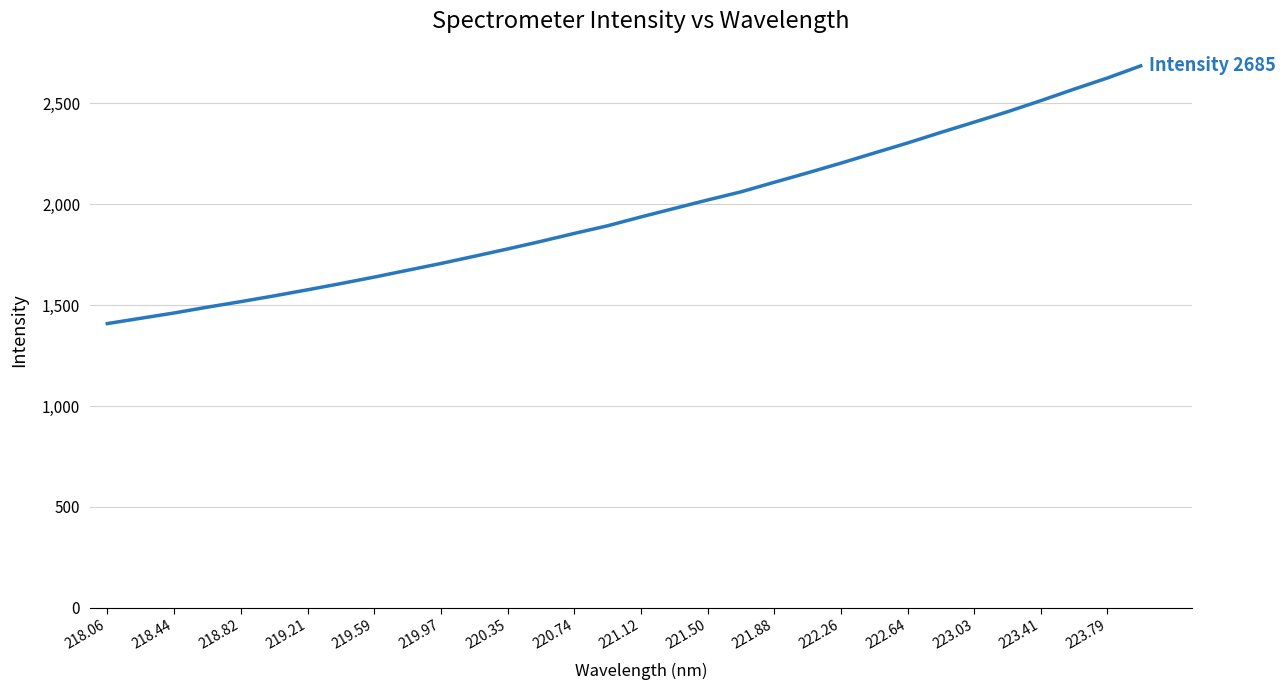

What is the smallest value displayed?

1408.4